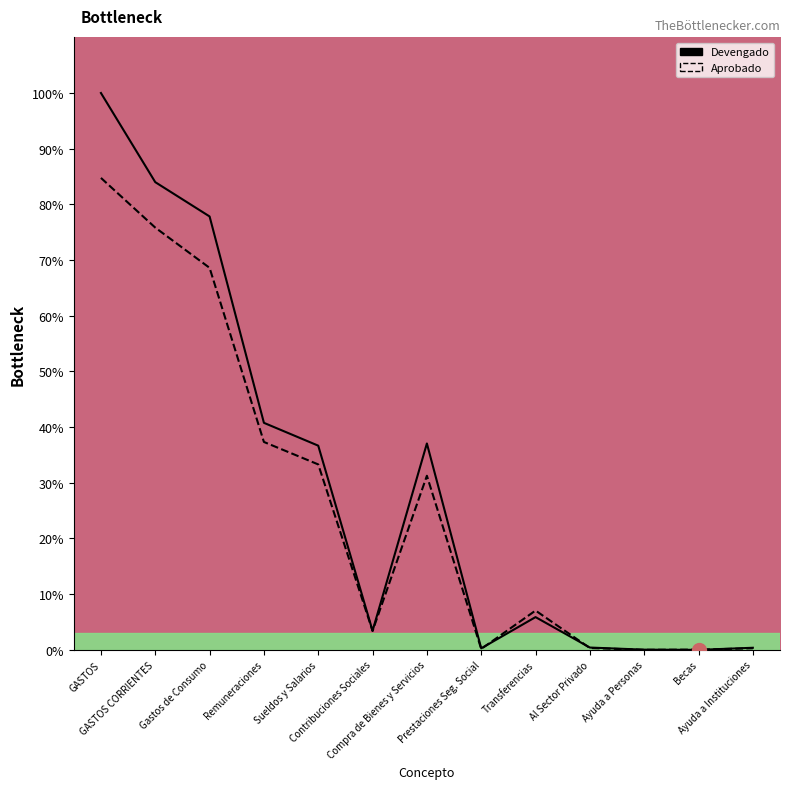

How many data points in Devengado are above 5?

7